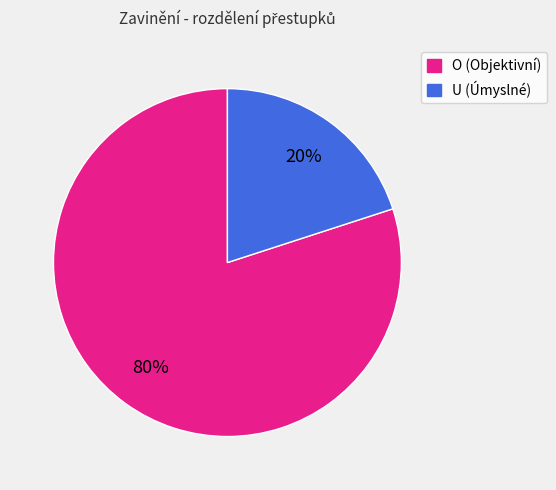

Is there a majority slice in this chart?

Yes